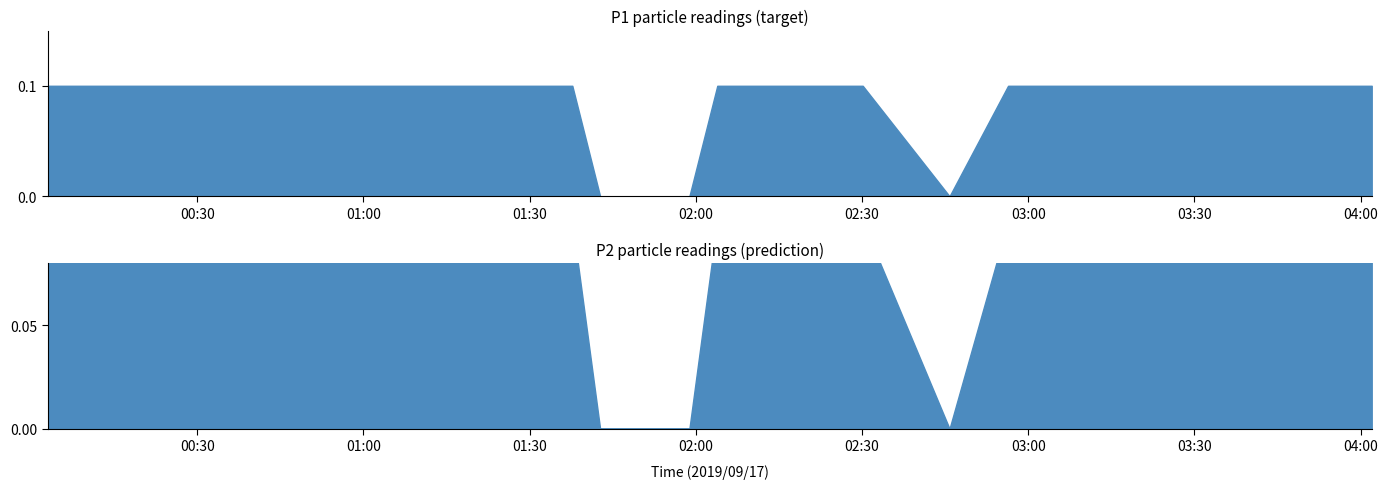

True or false: P2 and P1 cross at least once.

False